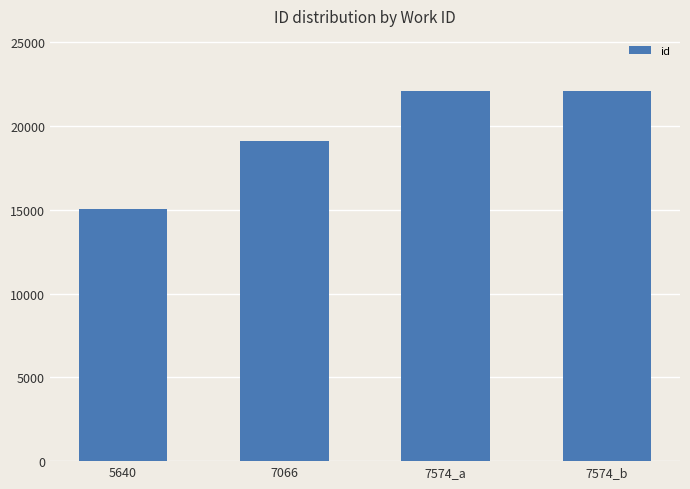

At which label is the value closest to 18575?

7066